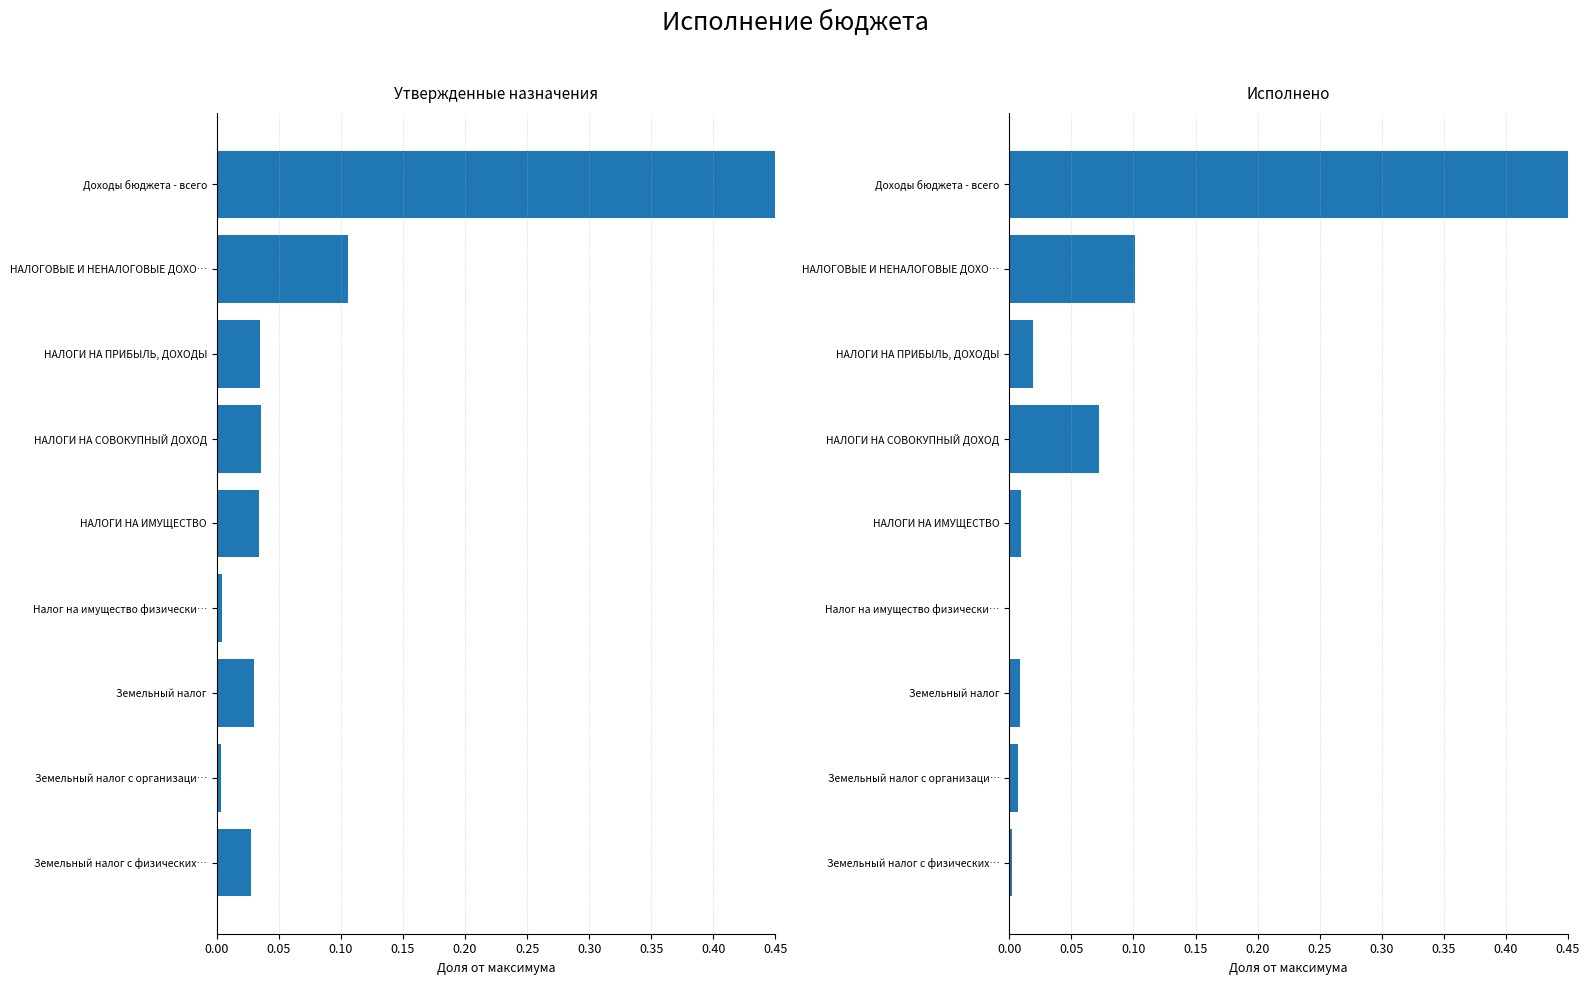

Does the chart contain any negative values?

No